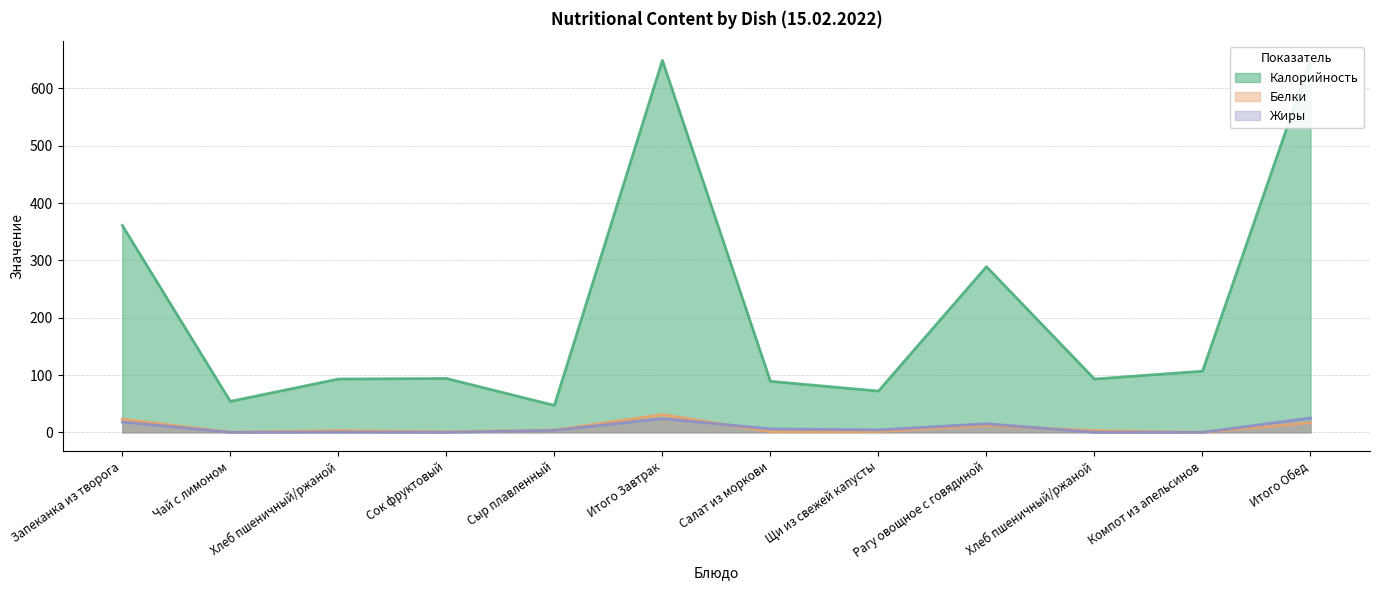

Does the chart display data point markers on the line(s)?

No